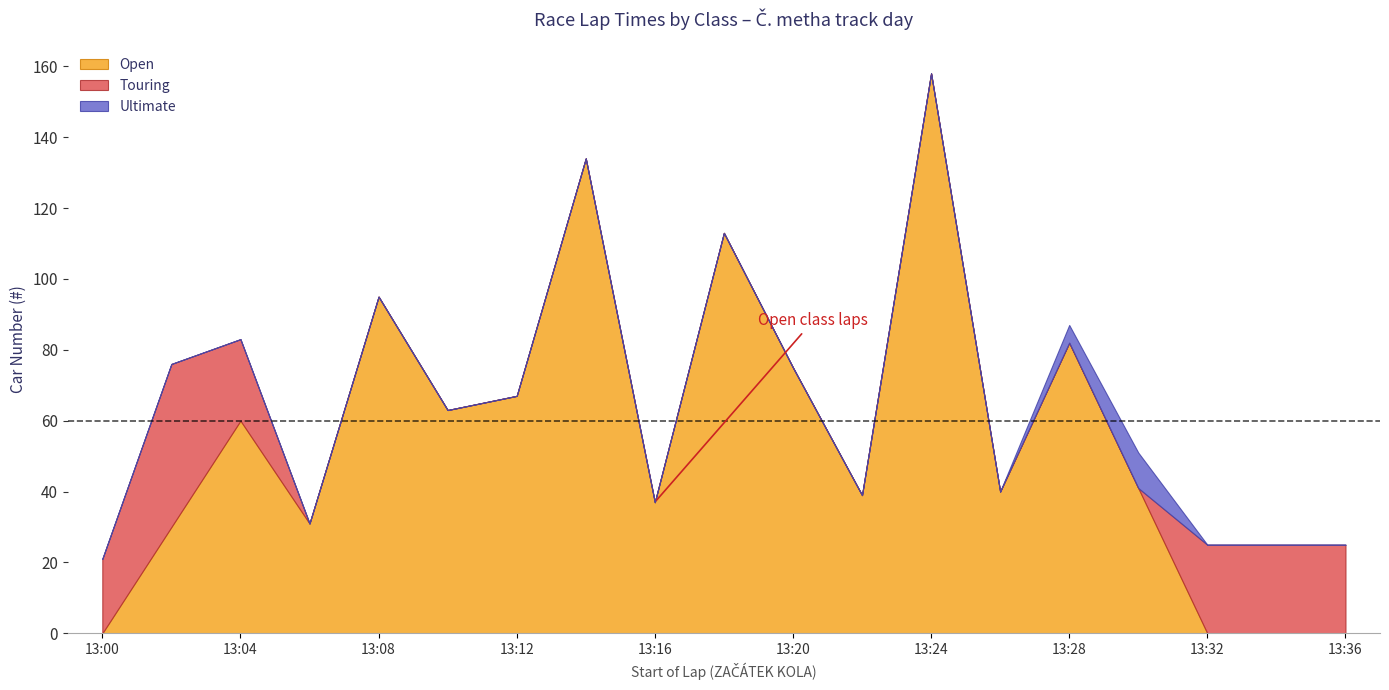

Which category has the highest value in the Open series?

13:24